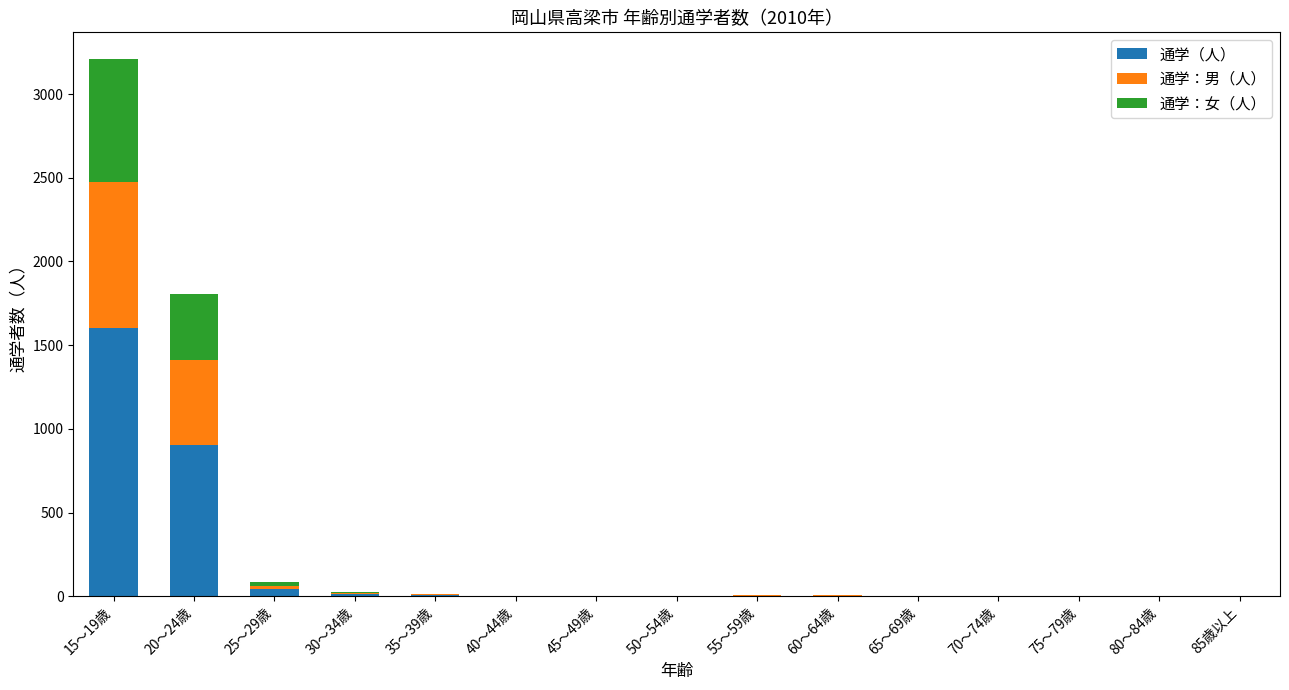

At which label does 通学（人） reach its peak?

15～19歳